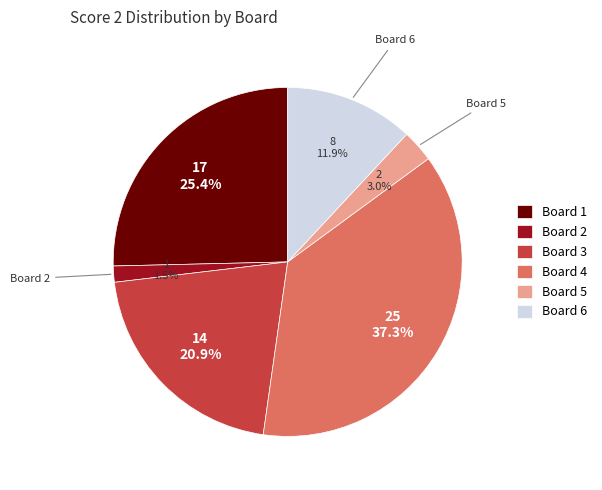

To the nearest percent, what is the combined percentage of Board 2 and Board 5?

4%